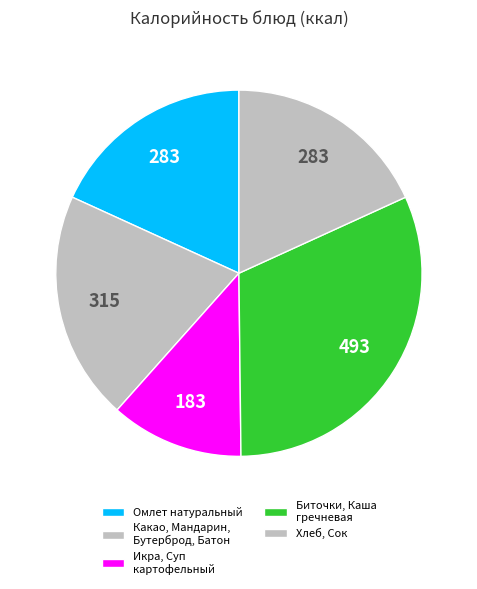

Count the number of slices in the pie.

5